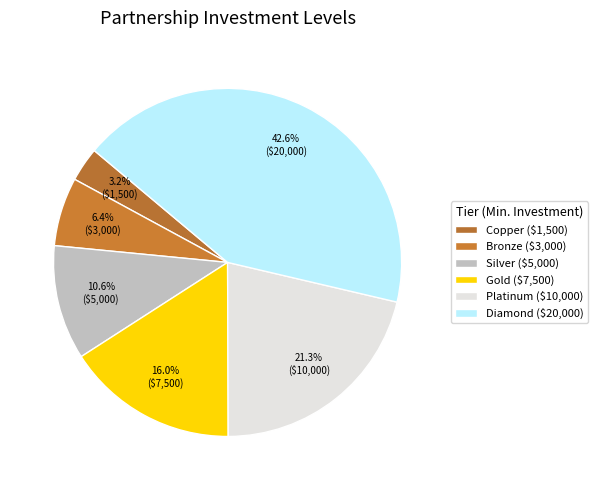

How many segments does this pie chart have?

6